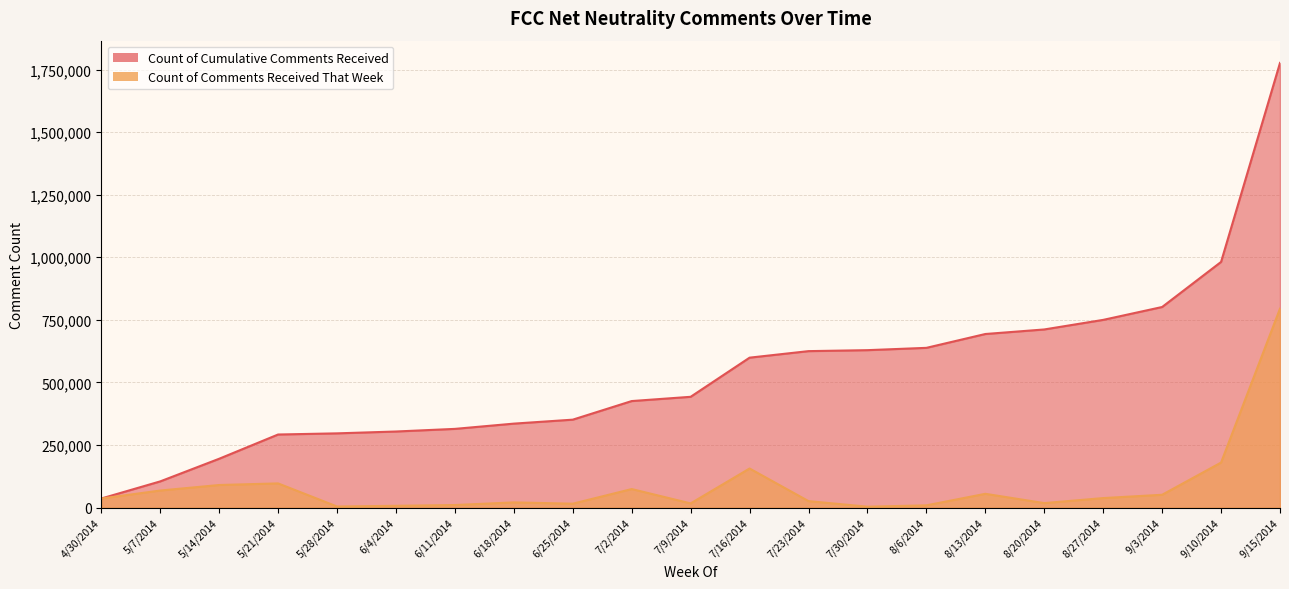

Does the chart display data point markers on the line(s)?

No